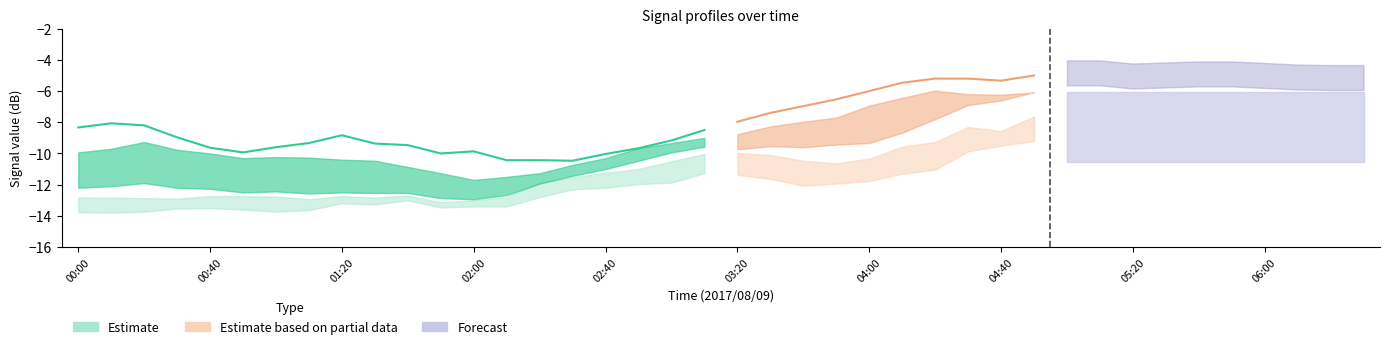

Is the value of lower at 05:00 greater than the value of center at 01:50?

Yes